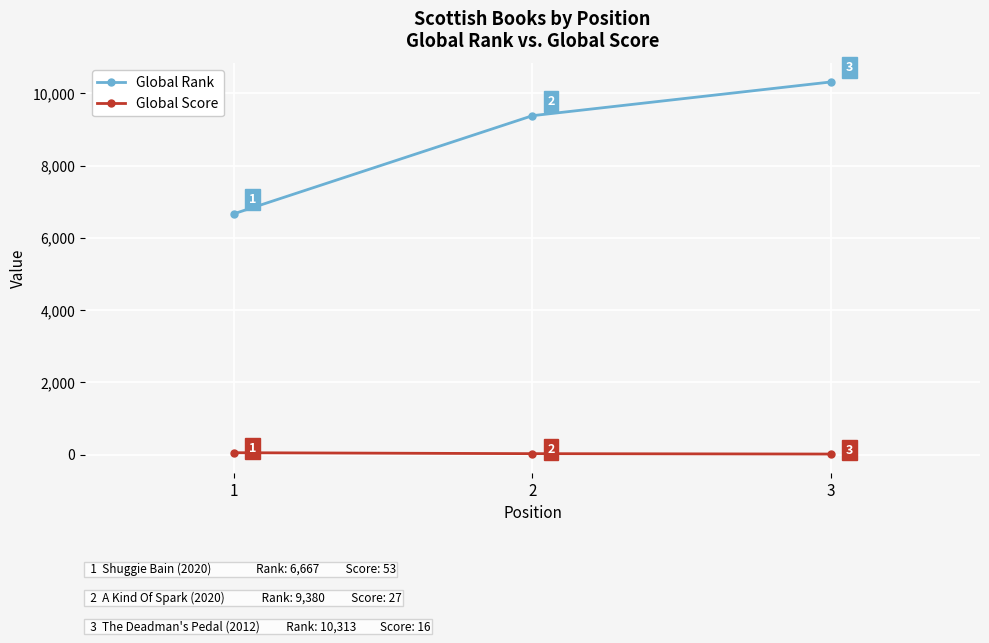

What is the greatest value displayed?

10313